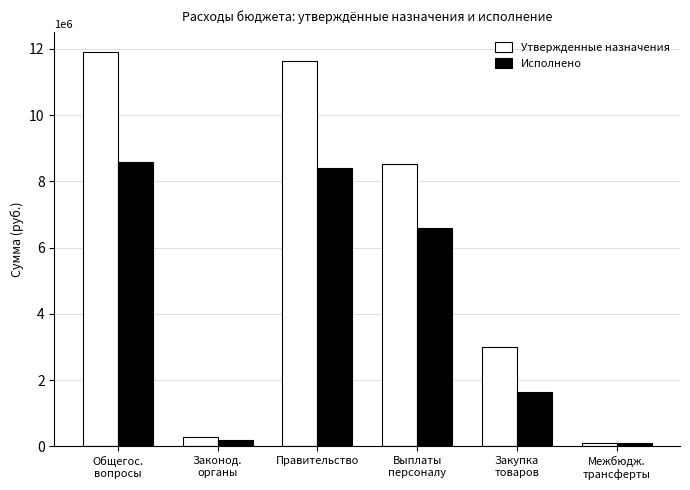

Is the value of Исполнено at Выплаты
персоналу greater than the value of Утвержденные назначения at Общегос.
вопросы?

No